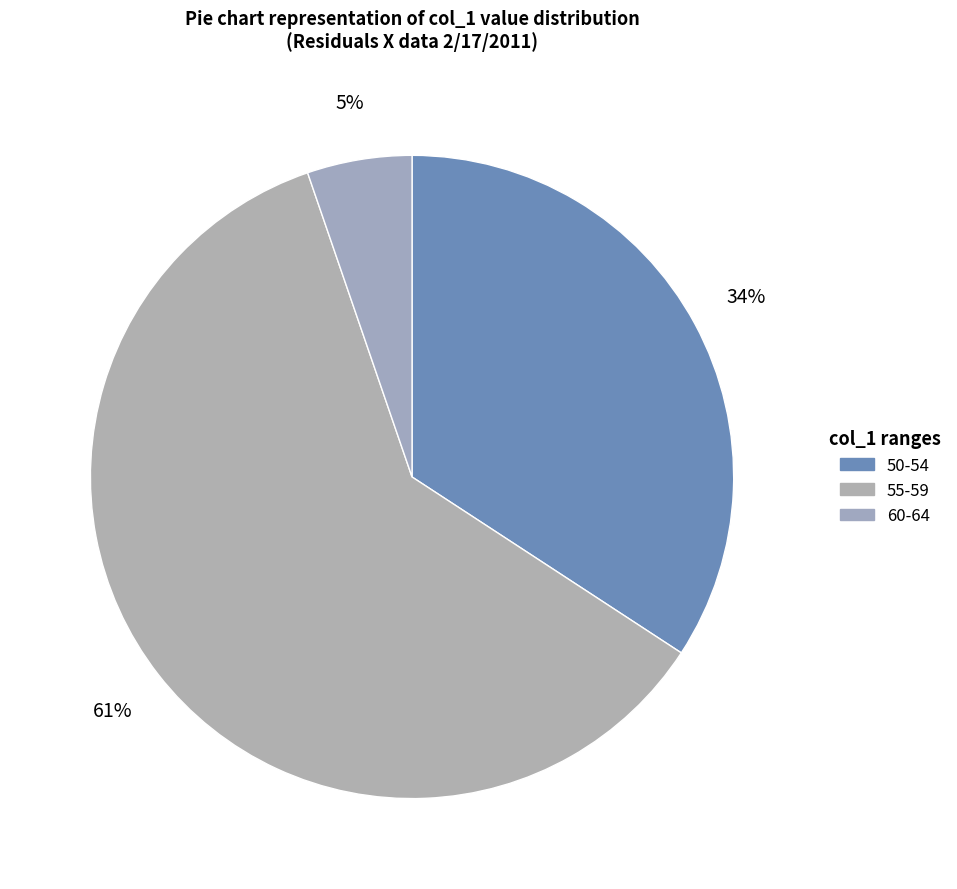

Rank the categories by value from lowest to highest.

60-64, 50-54, 55-59